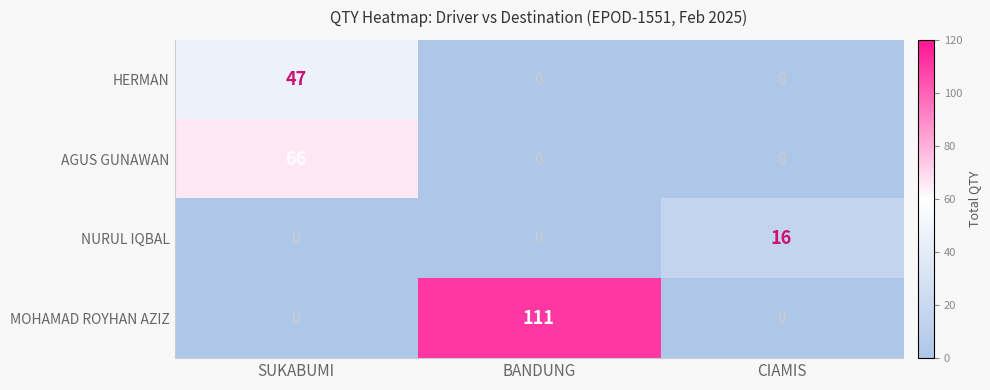

Reading left to right, transcribe all the data shown in this chart.

HERMAN: 47	0	0
AGUS GUNAWAN: 66	0	0
NURUL IQBAL: 0	0	16
MOHAMAD ROYHAN AZIZ: 0	111	0